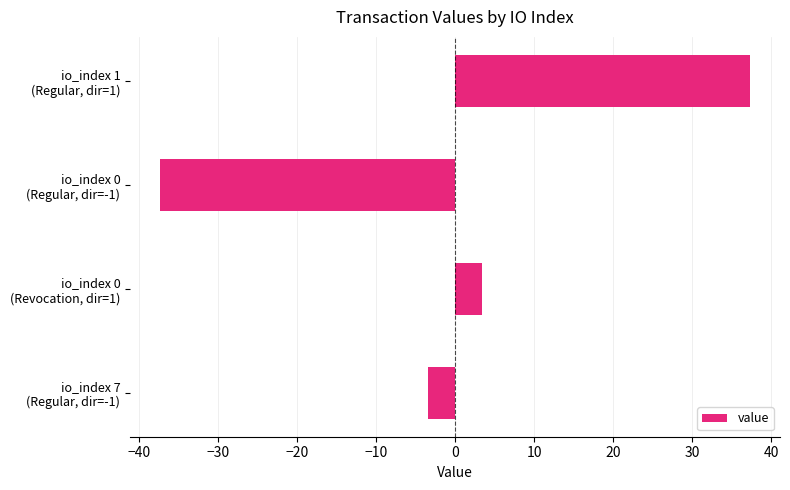

At which category does the chart reach its peak across all series?

io_index 1
(Regular, dir=1)